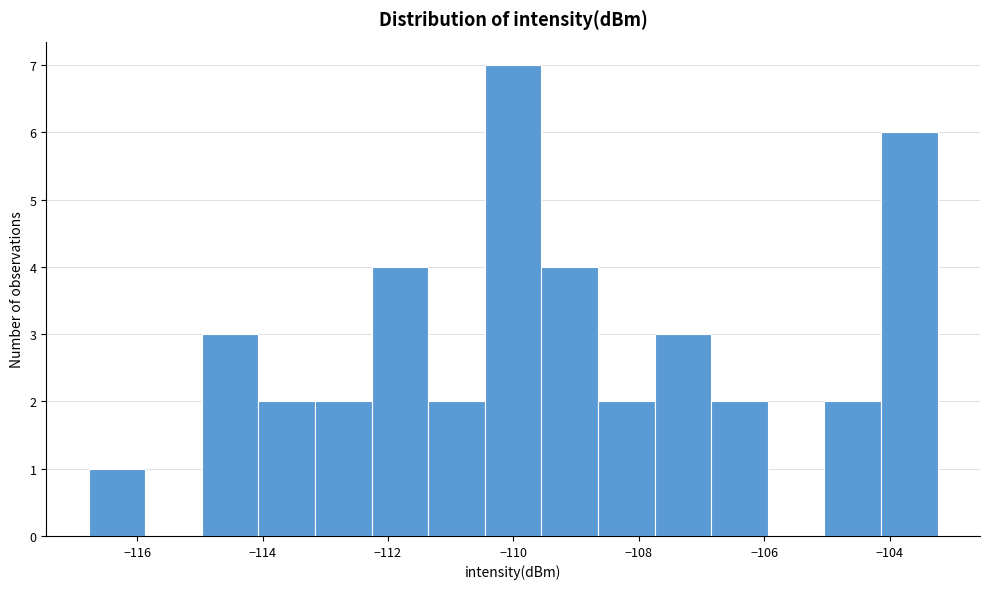

Reading left to right, list every bar in this chart as the range it spans on the x-axis followed by its height. Neither the bar edges nor the heights are printed on the chart, so give them approximately, as read against the axes.

-116.8 to -115.8: 1
-115.8 to -115.0: 0
-115.0 to -114.0: 3
-114.0 to -113.2: 2
-113.2 to -112.2: 2
-112.2 to -111.4: 4
-111.4 to -110.4: 2
-110.4 to -109.6: 7
-109.6 to -108.6: 4
-108.6 to -107.8: 2
-107.8 to -106.8: 3
-106.8 to -106.0: 2
-106.0 to -105.0: 0
-105.0 to -104.2: 2
-104.2 to -103.2: 6